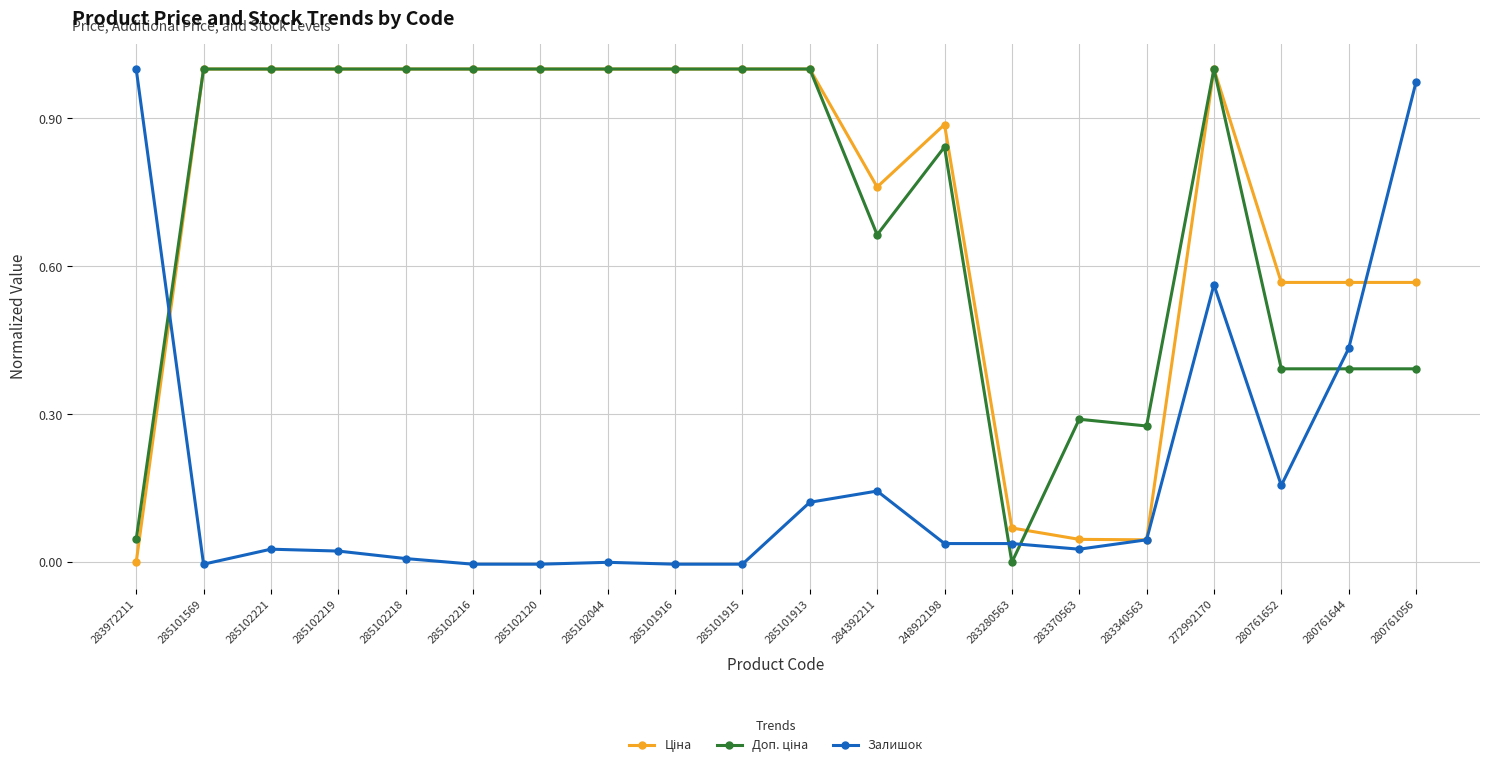

Which category has the highest value in the Залишок series?

283972211